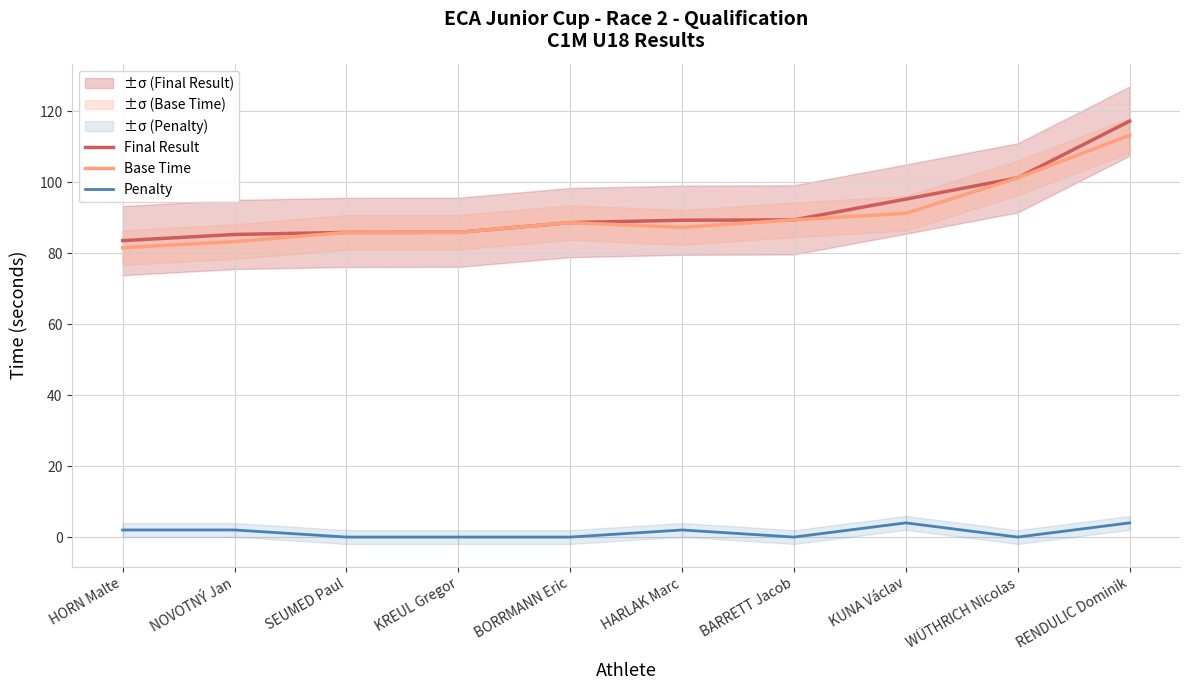

Where is the first local maximum for Penalty?

HARLAK Marc